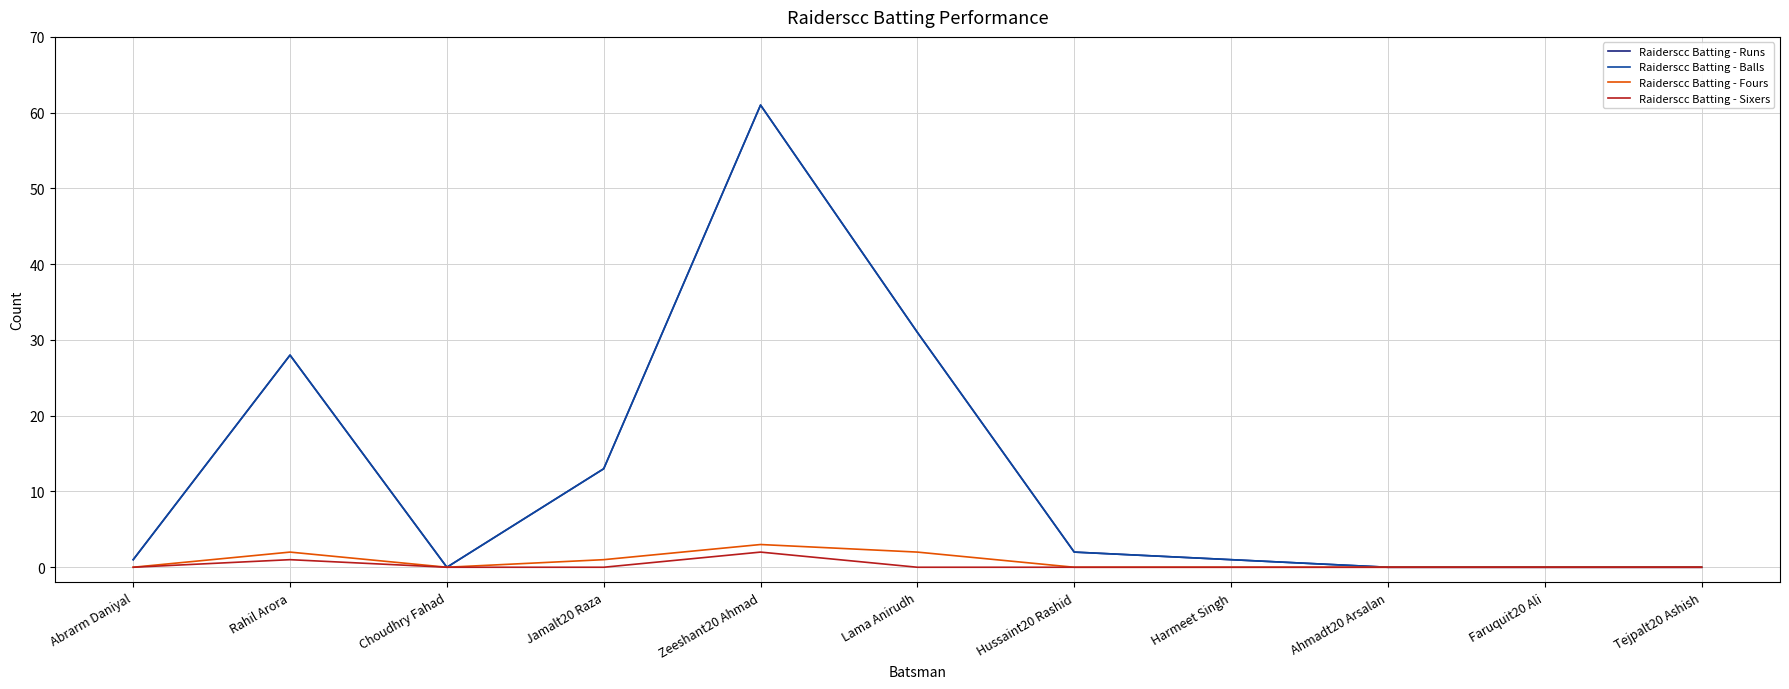

Where does the Raiderscc Batting - Runs series first go above 1?

Rahil Arora